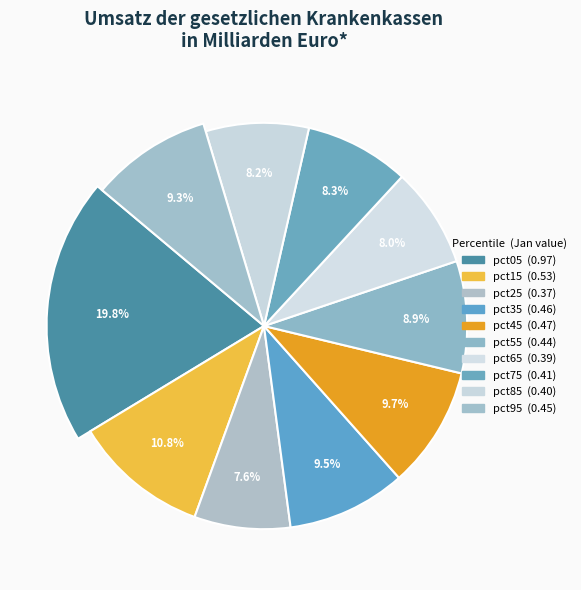

True or false: pct85 accounts for 1% of the total.

False